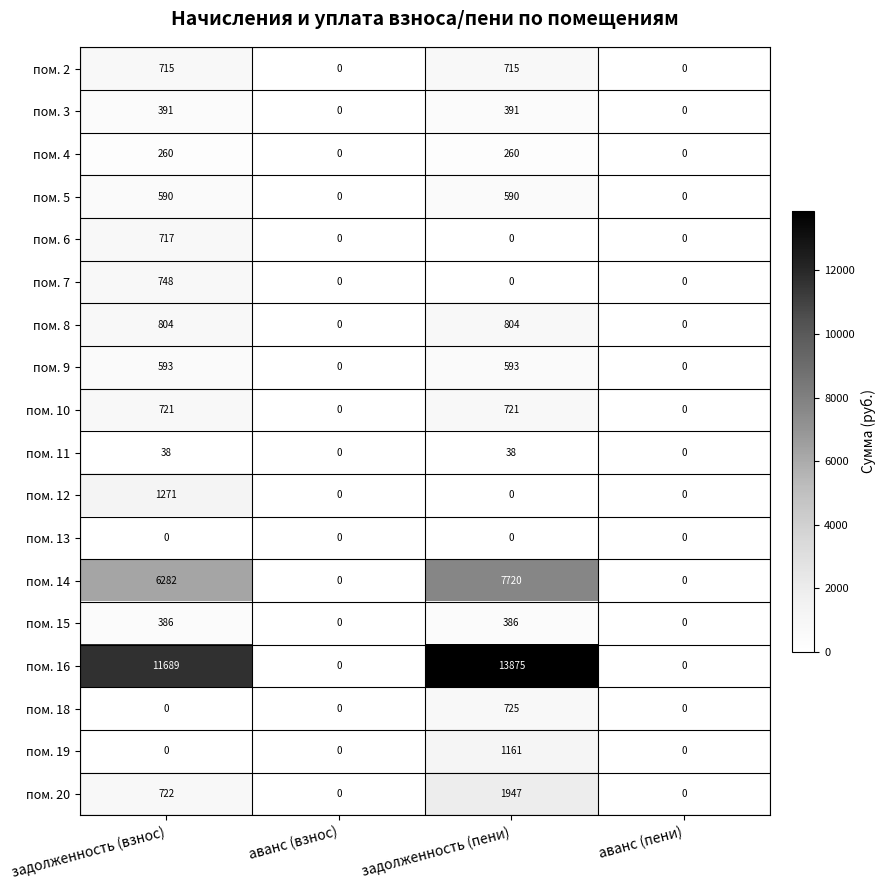

Which label corresponds to the largest value in the chart?

задолженность (пени)